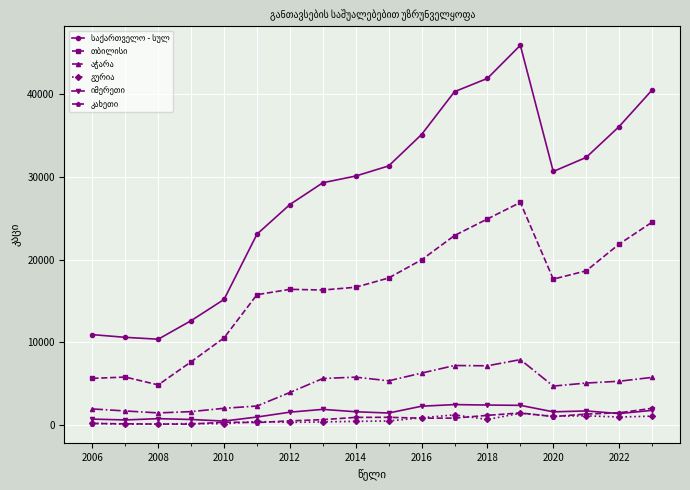

How many lines are shown in the chart?

6